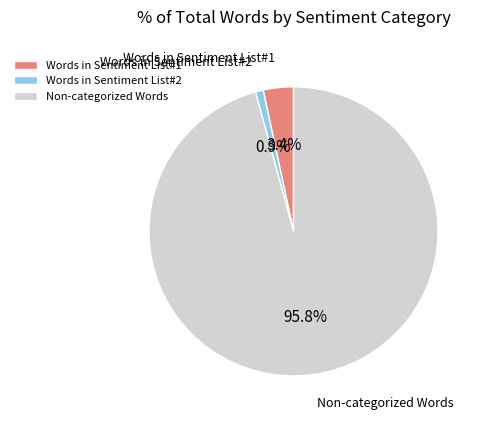

What percentage is the Words in Sentiment List#1 slice, to the nearest percent?

3%